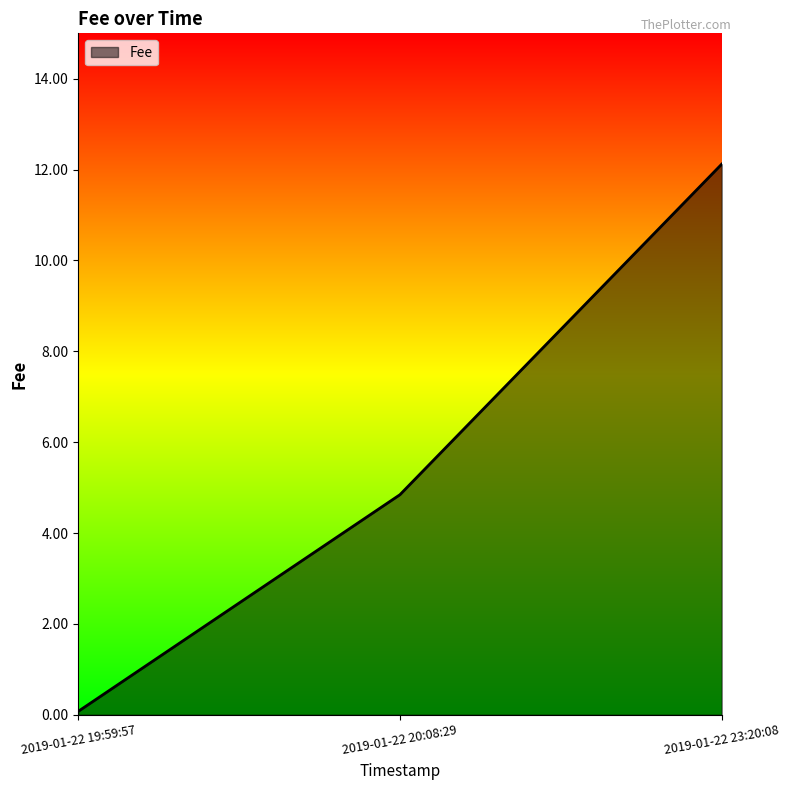

Reading left to right, what are all the values shown in this chart?

0.1	4.8	12.1